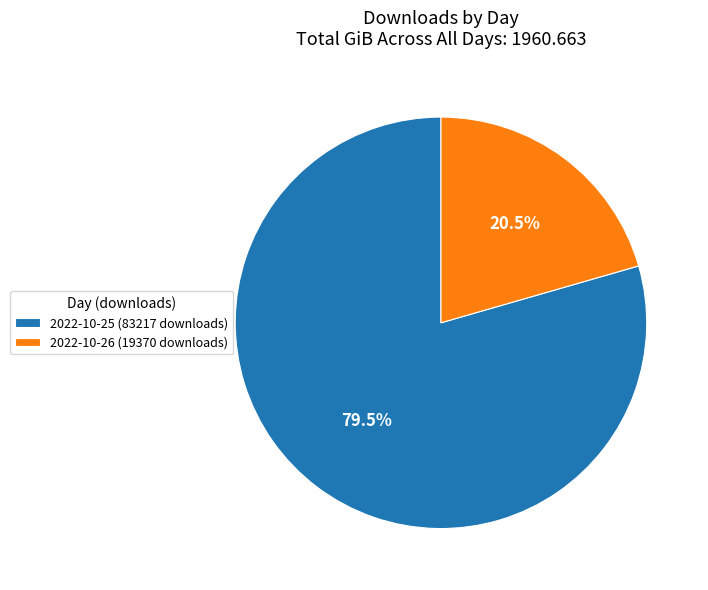

True or false: 2022-10-25 (83217 downloads) accounts for 68% of the total.

False